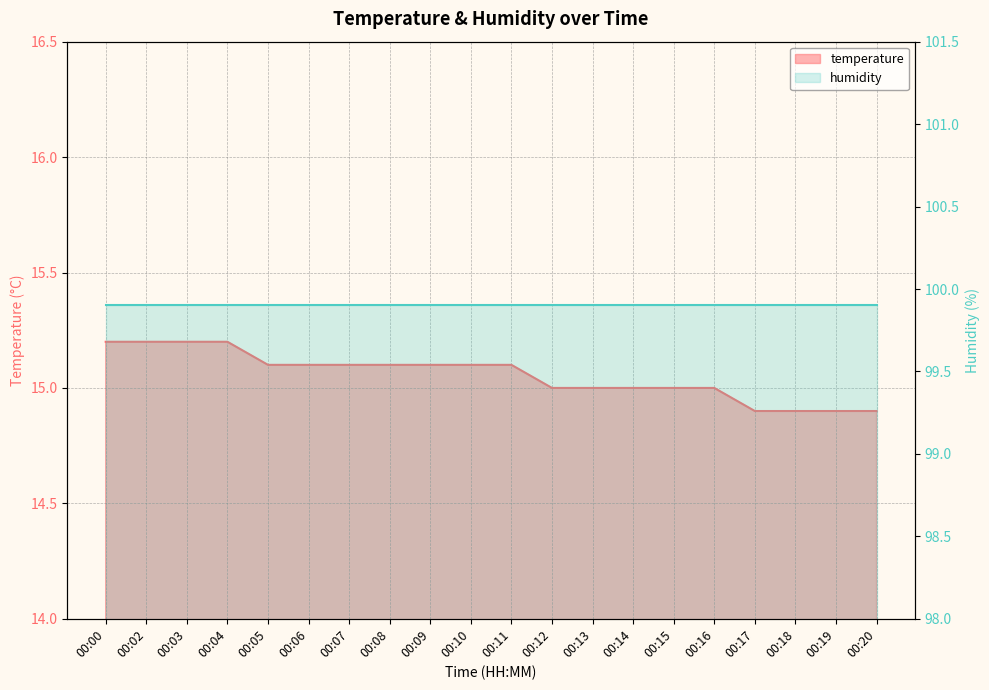

Approximately how many times larger is the value at 00:02 compared to 00:00?

1.0